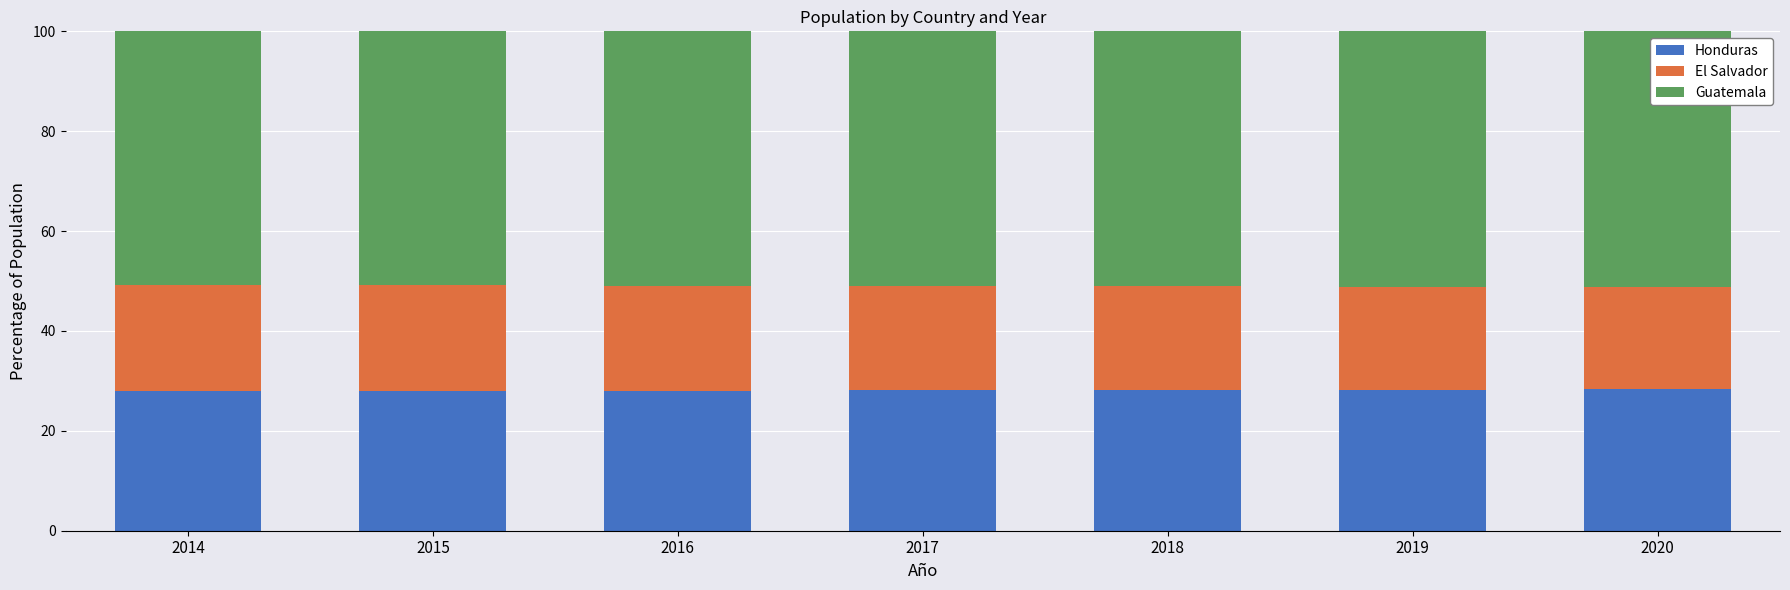

What is the maximum value for Honduras?

28.4